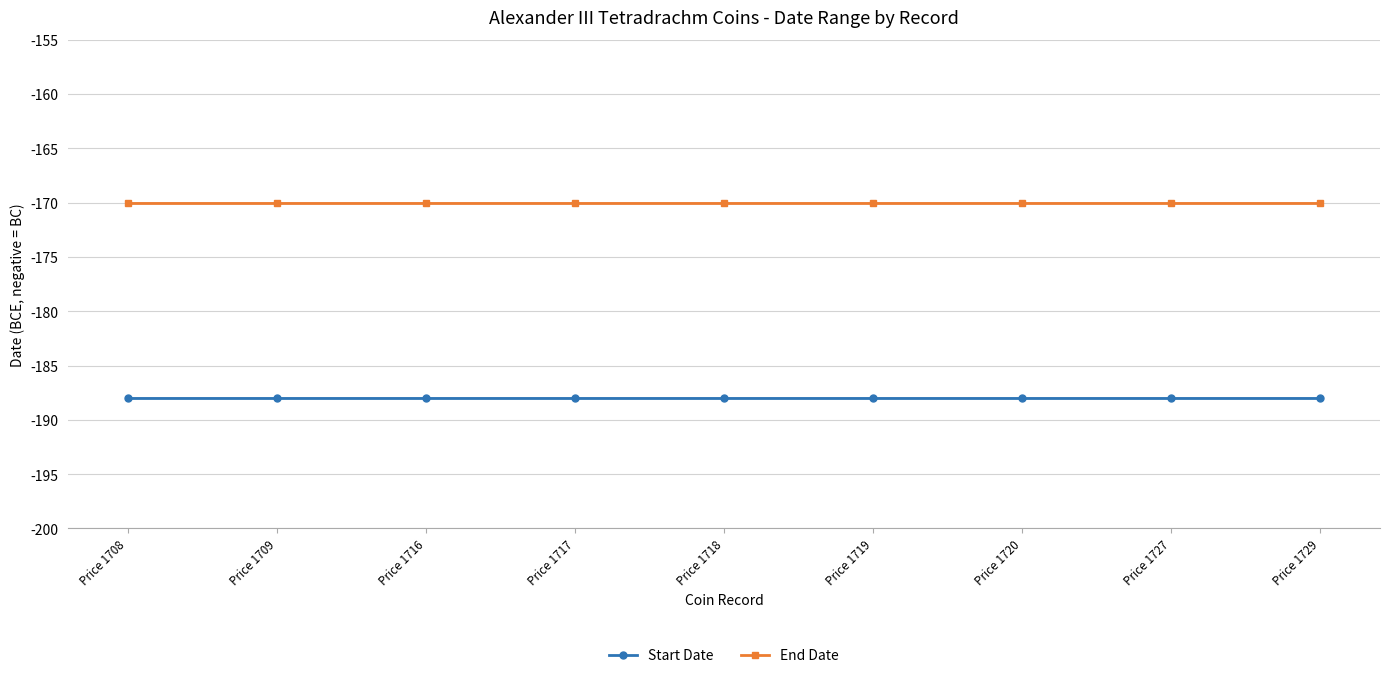

Reading left to right, list all the values displayed in this chart.

Start Date: -188	-188	-188	-188	-188	-188	-188	-188	-188
End Date: -170	-170	-170	-170	-170	-170	-170	-170	-170